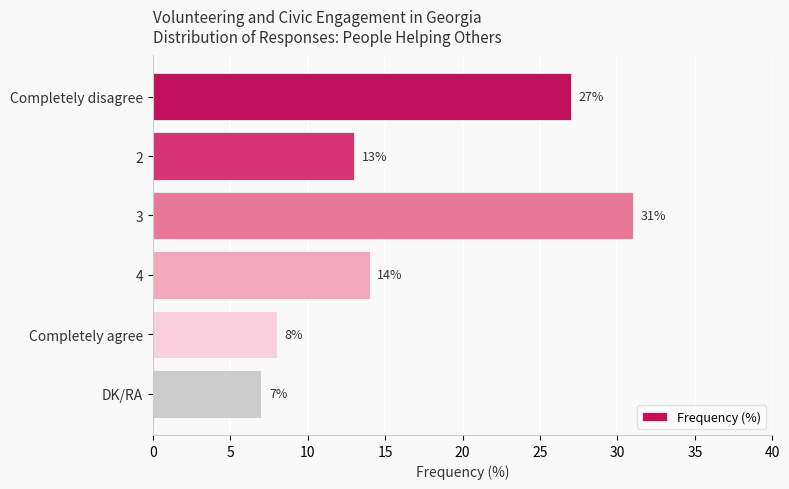

What position from the top is DK/RA?

6